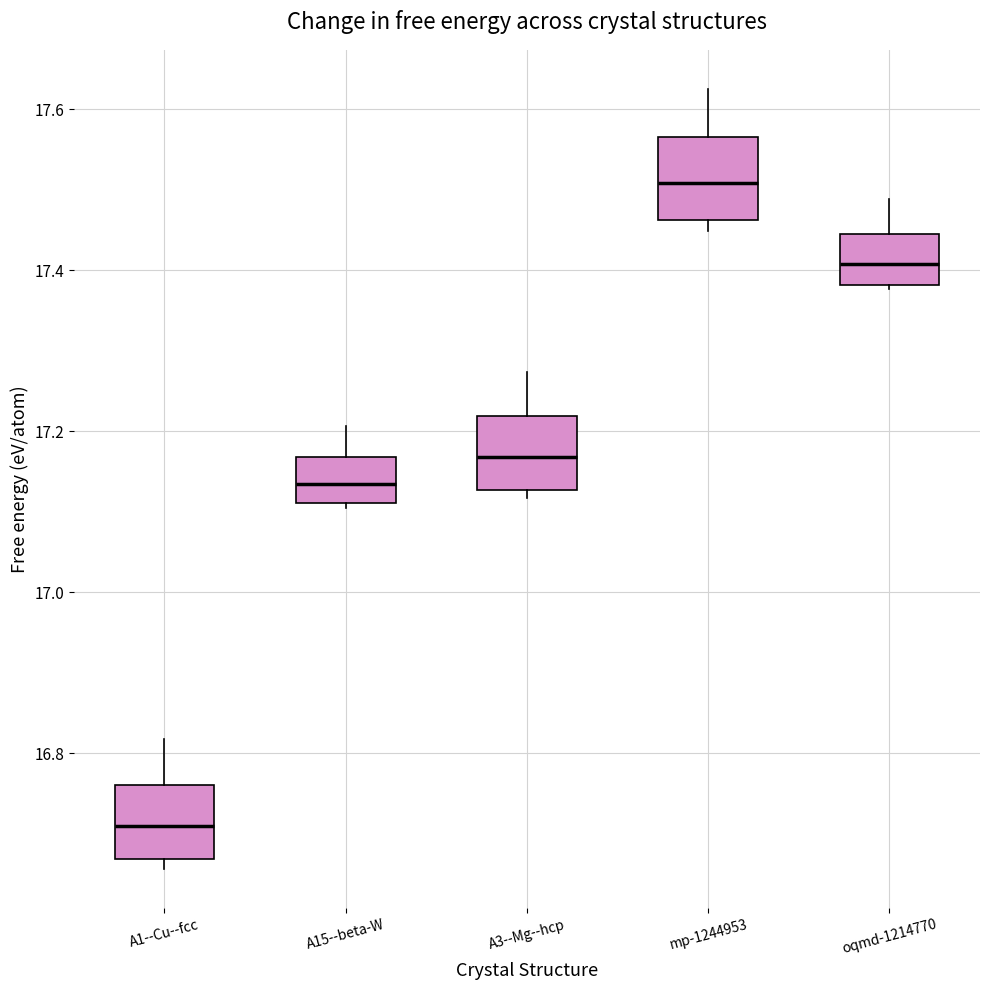

Which box's median line is the highest?

mp-1244953